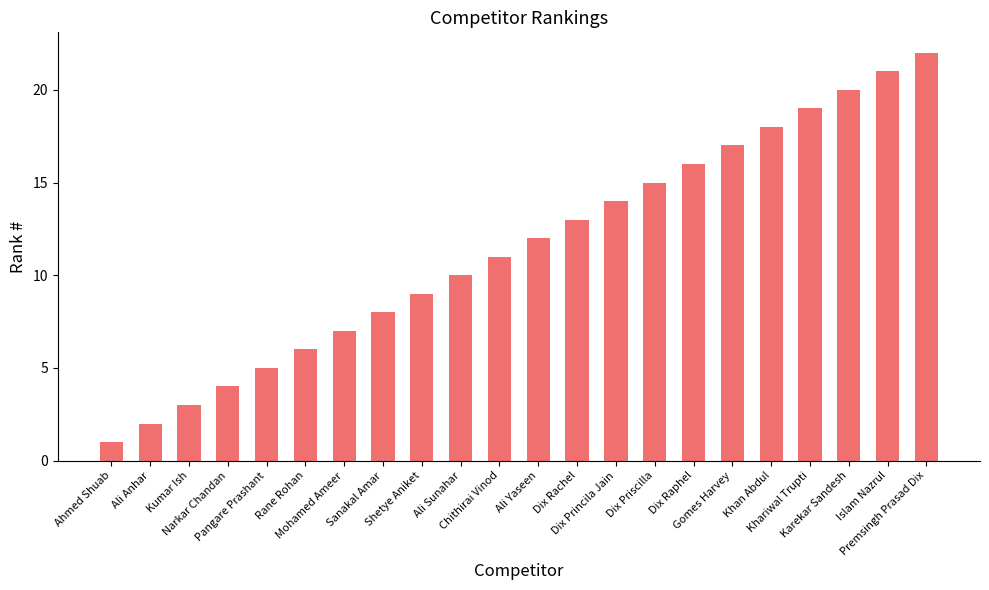

Which label corresponds to the largest value in the chart?

Premsingh Prasad Dix